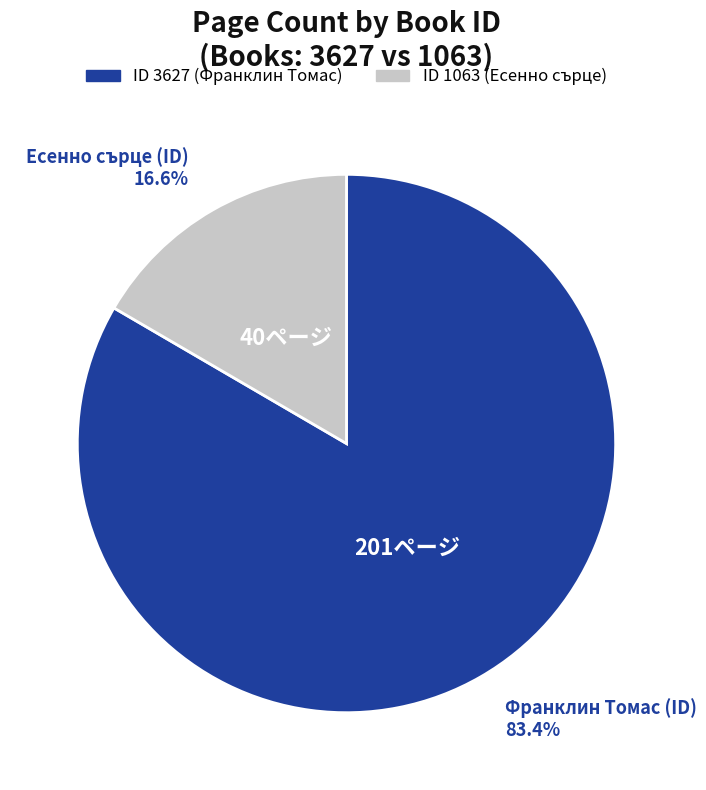

Does any single category account for the majority?

Yes